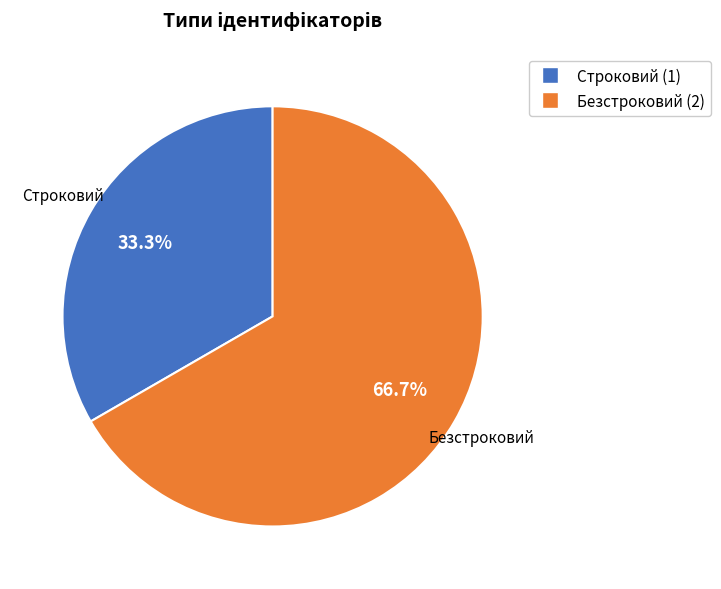

How much of the chart is everything except Безстроковий?

33.3%